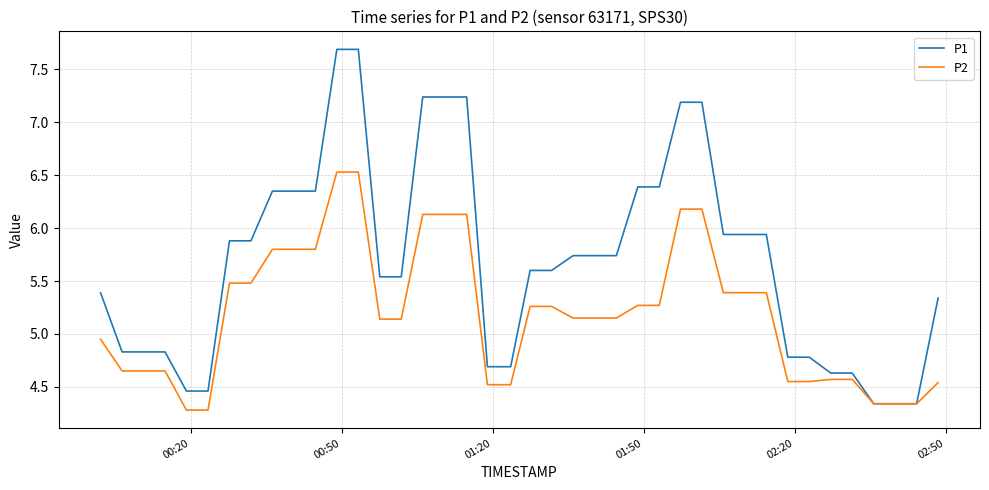

Which series has the widest spread of values?

P1